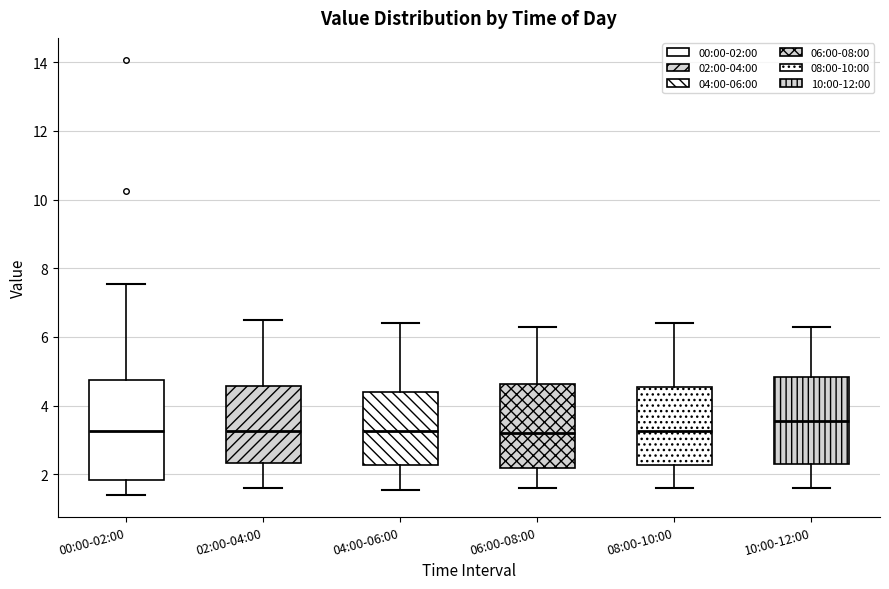

Which box has the highest median line?

10:00-12:00